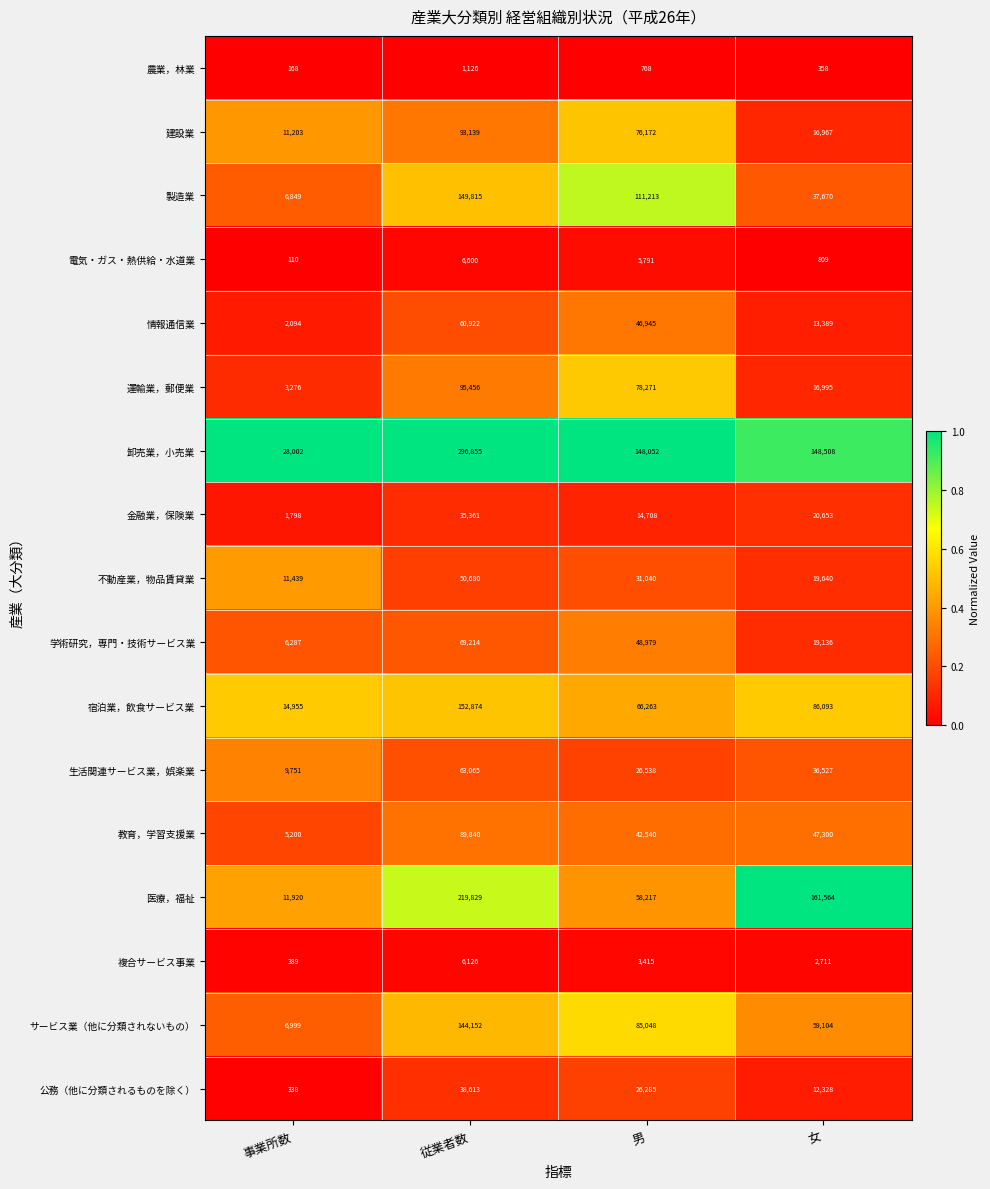

What is the approximate value of 学術研究，専門・技術サービス業 at 女, to the nearest 100?

19100